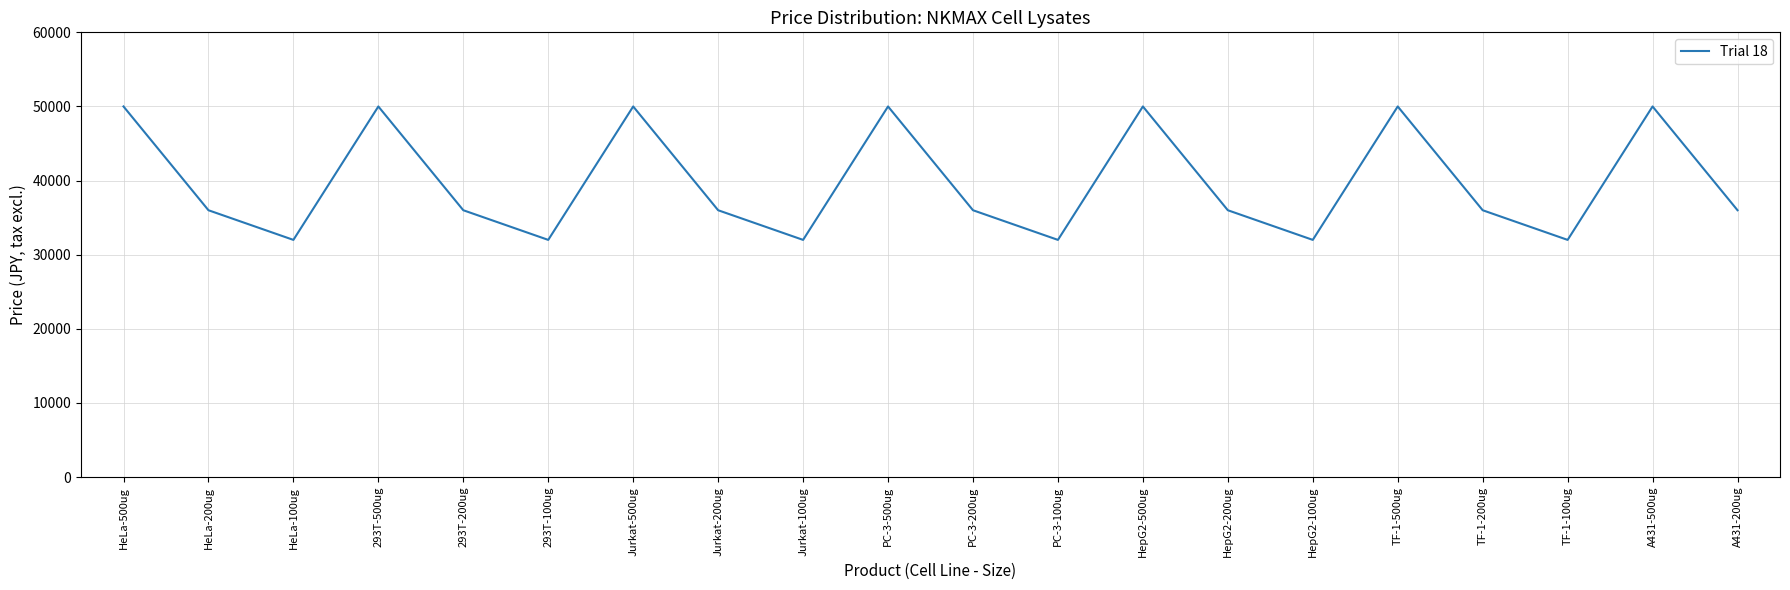

The value at PC-3-500ug is 13239. True or false?

False